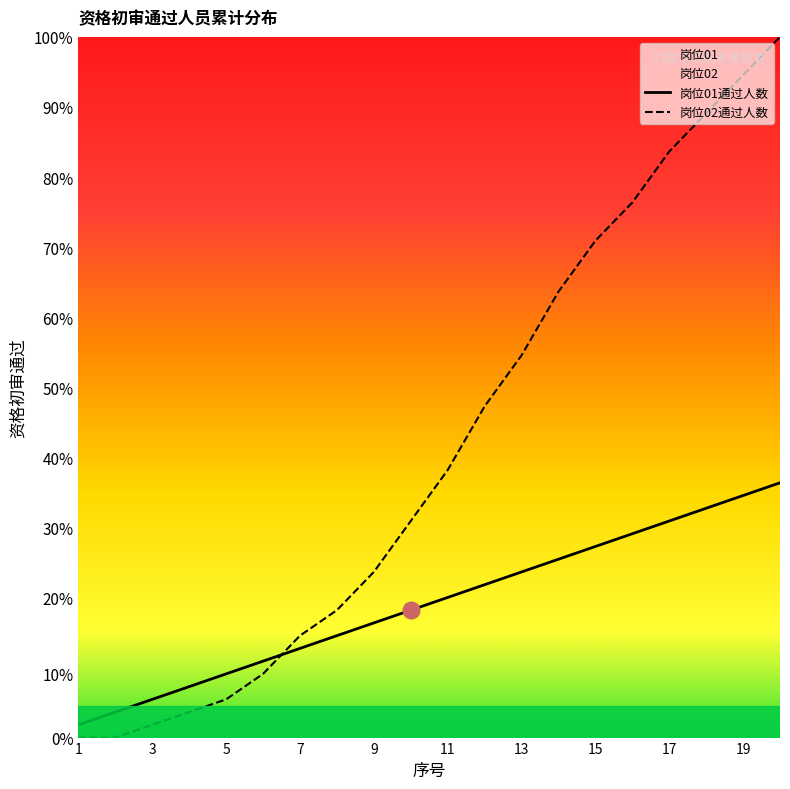

List the series in order of their overall mean, highest first.

岗位02通过人数, 岗位01通过人数